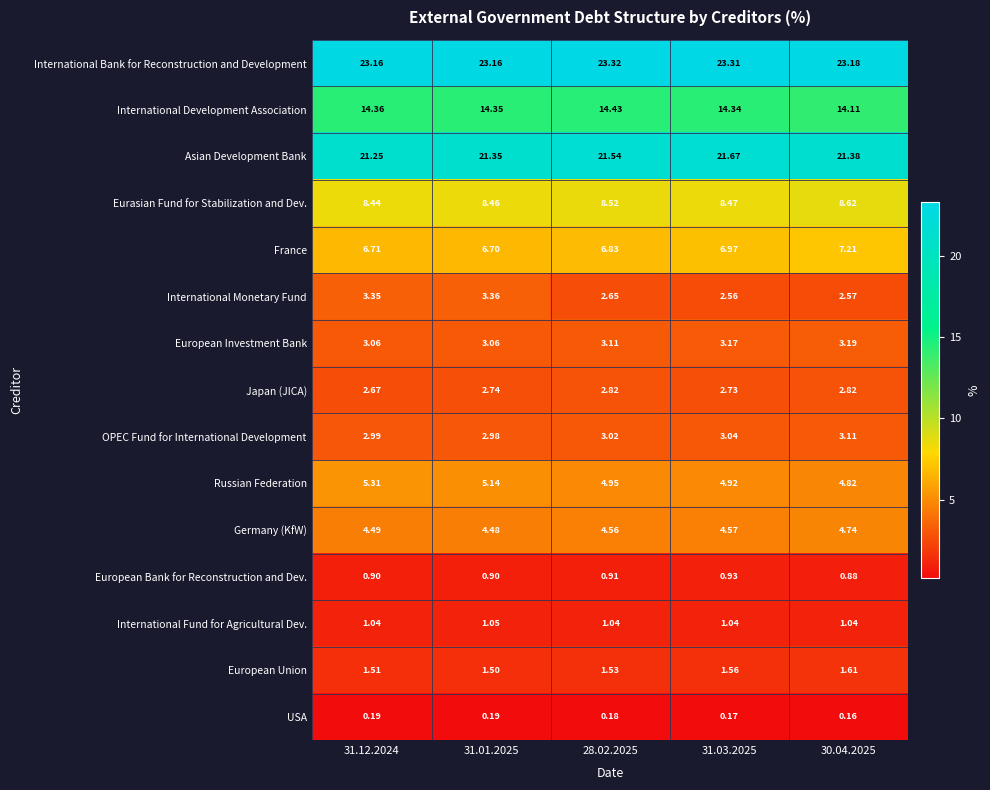

Is the value of Japan (JICA) at 31.01.2025 greater than the value of Asian Development Bank at 28.02.2025?

No